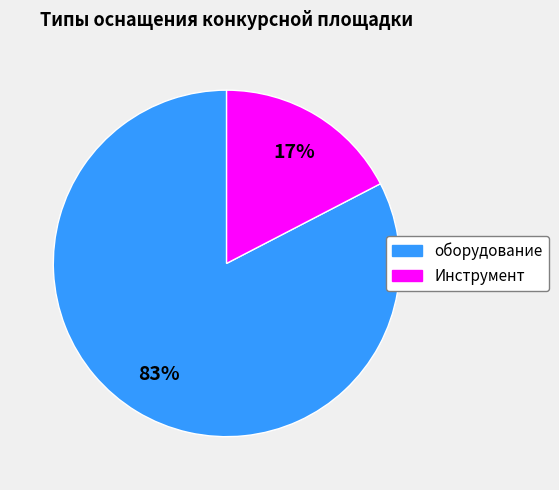

Which category has the biggest portion of the pie?

оборудование